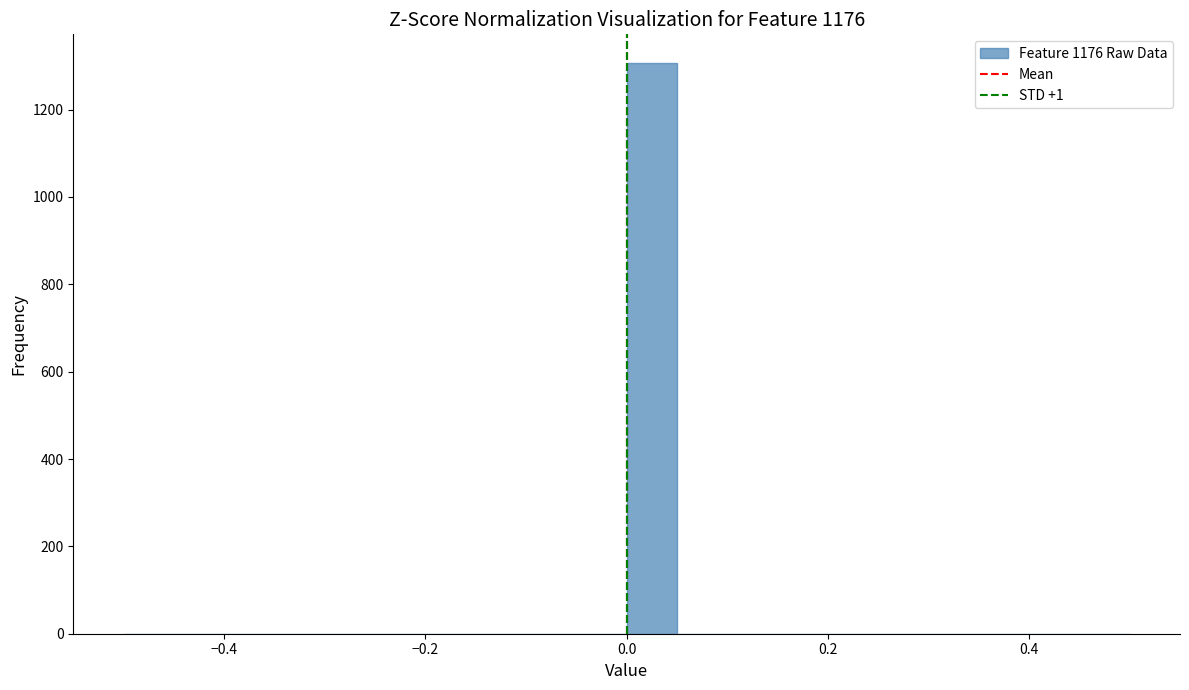

Around what value on the x-axis is the tallest bar? Give the approximate position of its centre, as read against the axis.

0.02